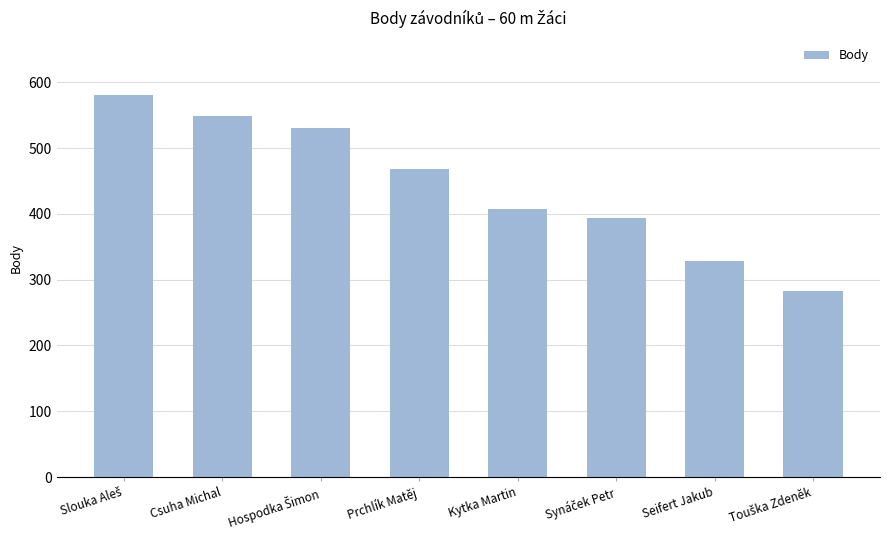

What is the greatest value displayed?

580